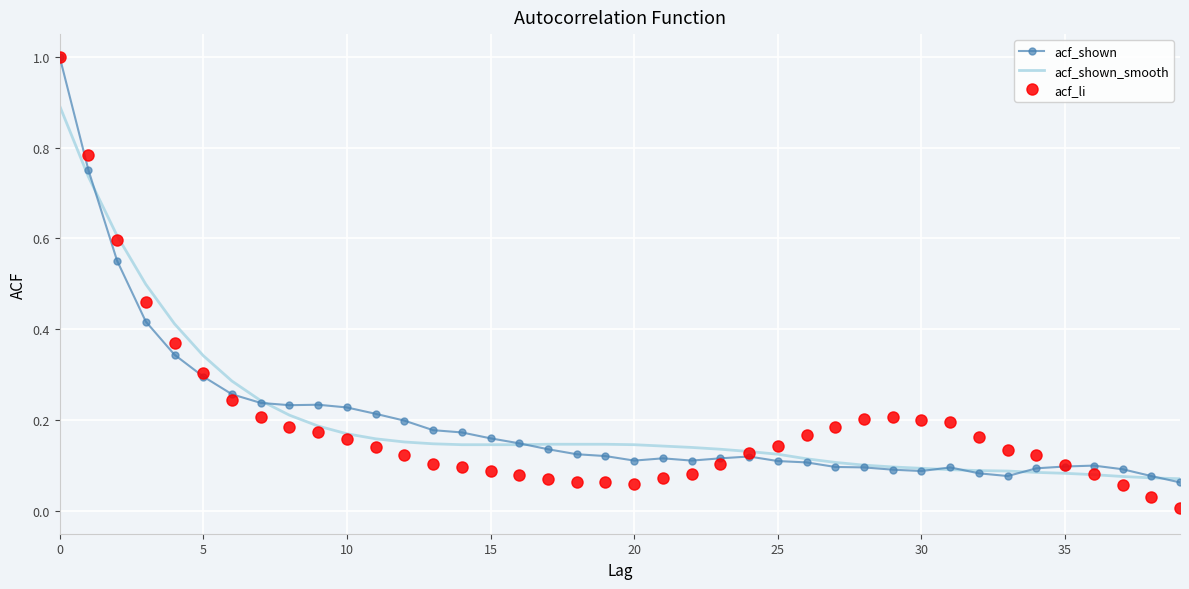

What is the greatest value displayed?

1.0